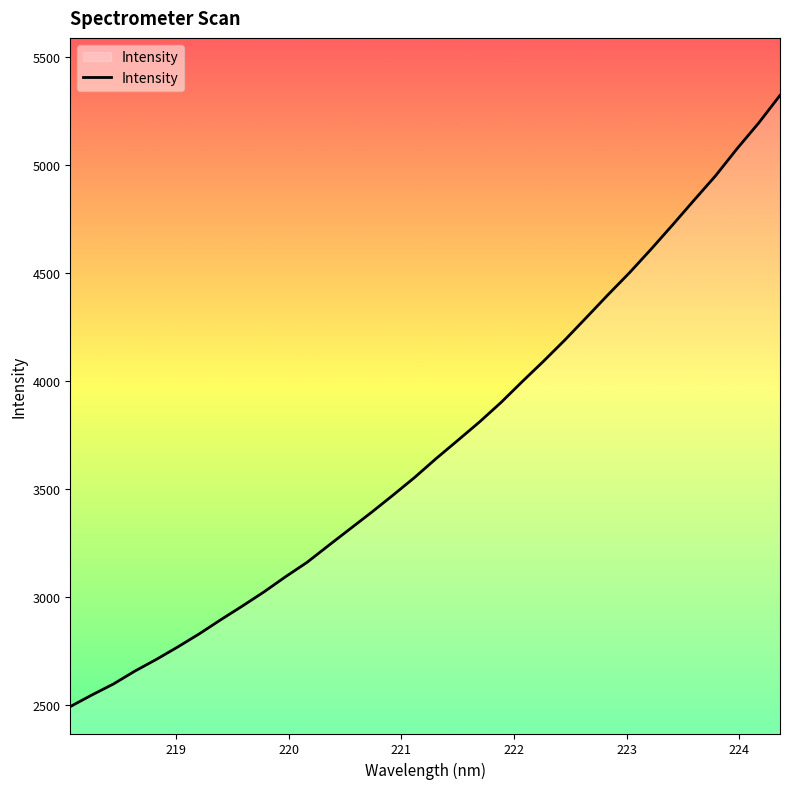

What is the difference between the maximum and minimum values?

2828.9